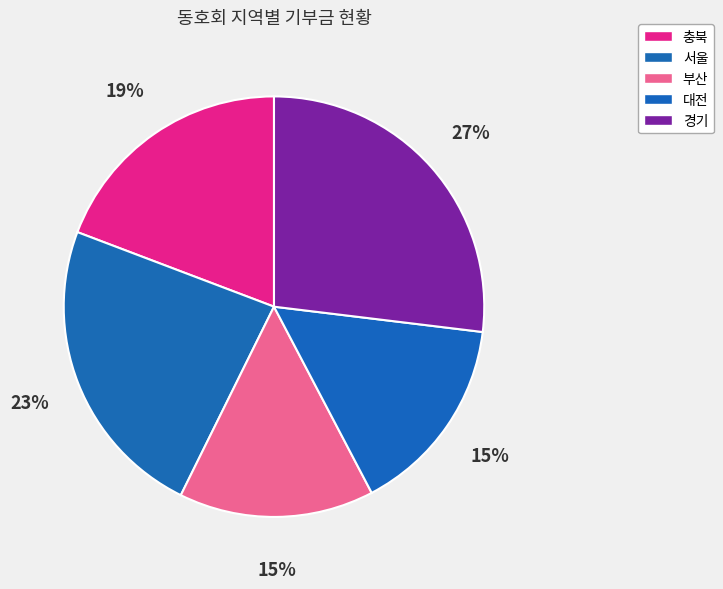

How many segments does this pie chart have?

5